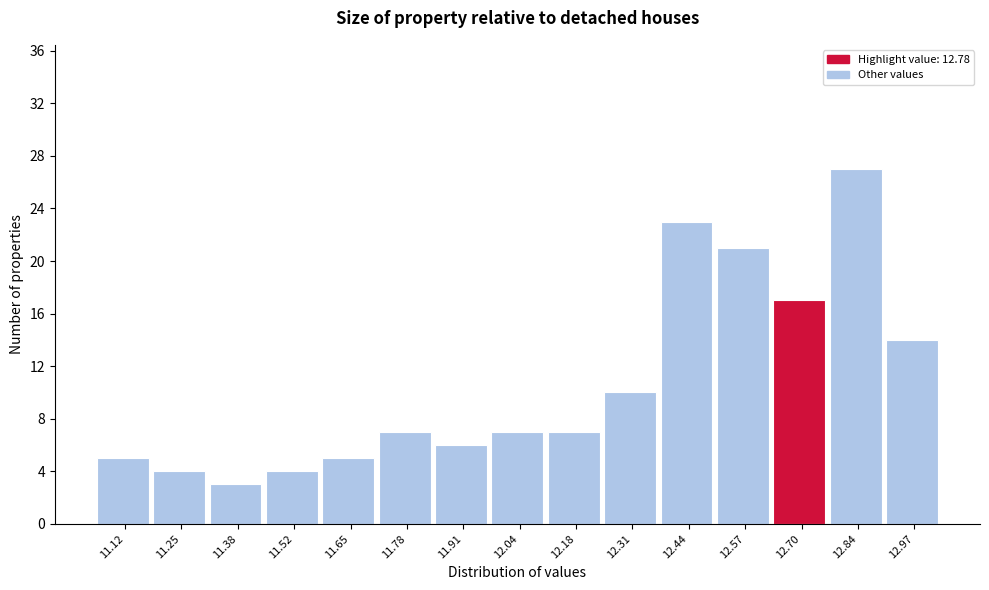

Reading left to right, list all the values displayed in this chart.

11.12=5	11.25=4	11.38=3	11.52=4	11.65=5	11.78=7	11.91=6	12.04=7	12.18=7	12.31=10	12.44=23	12.57=21	12.70=17	12.84=27	12.97=14